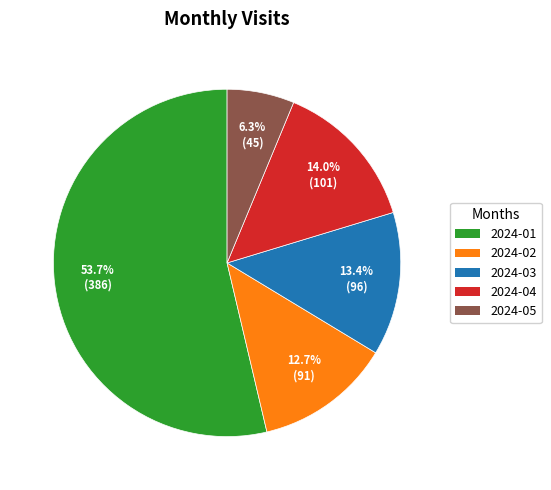

What is the ratio of the value at 2024-05 to the value at 2024-01?

0.1